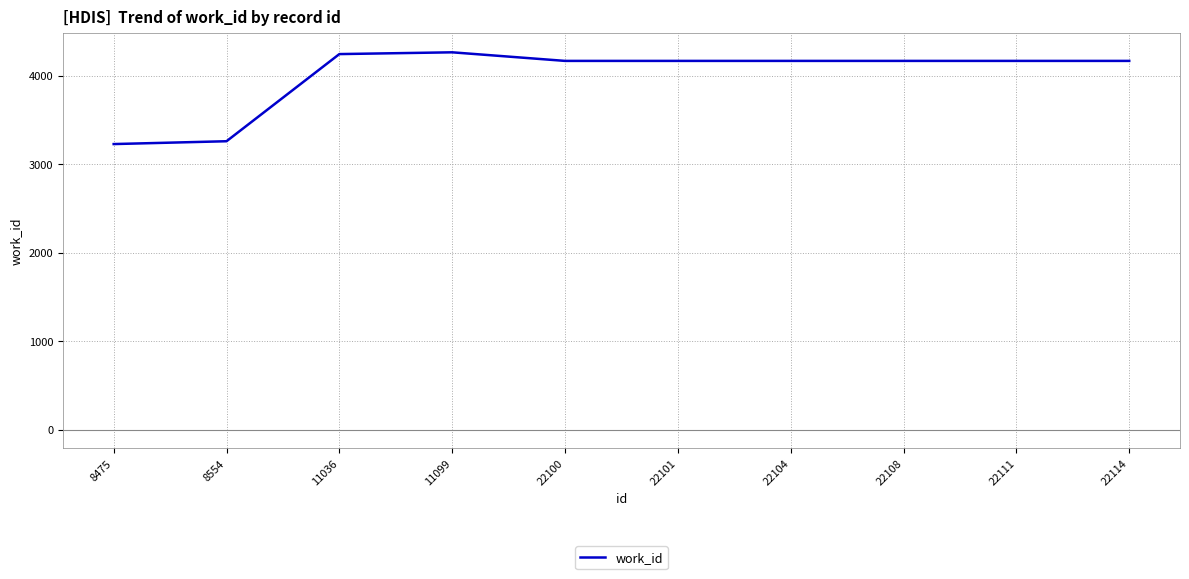

What is the minimum value shown in the chart?

3227